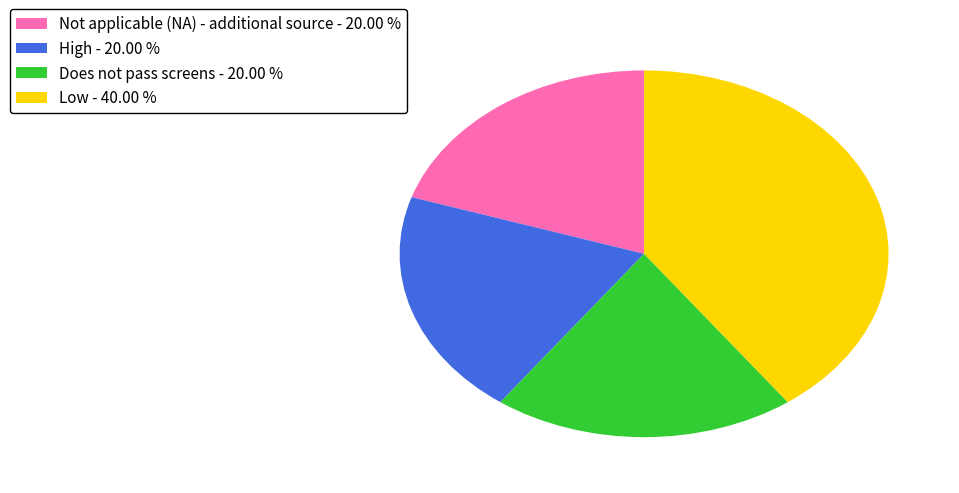

How many segments does this pie chart have?

4